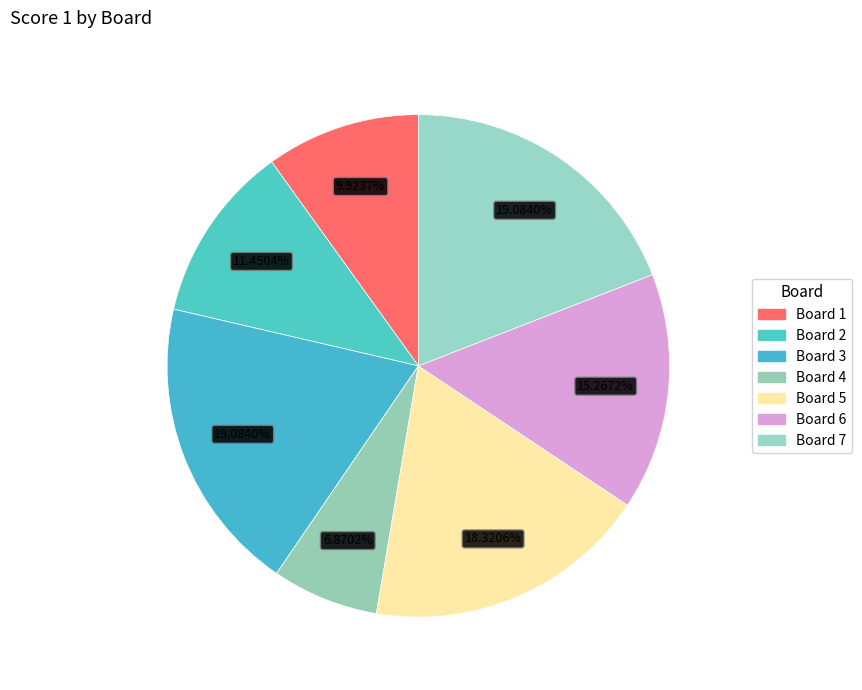

Which slice is the smallest?

4